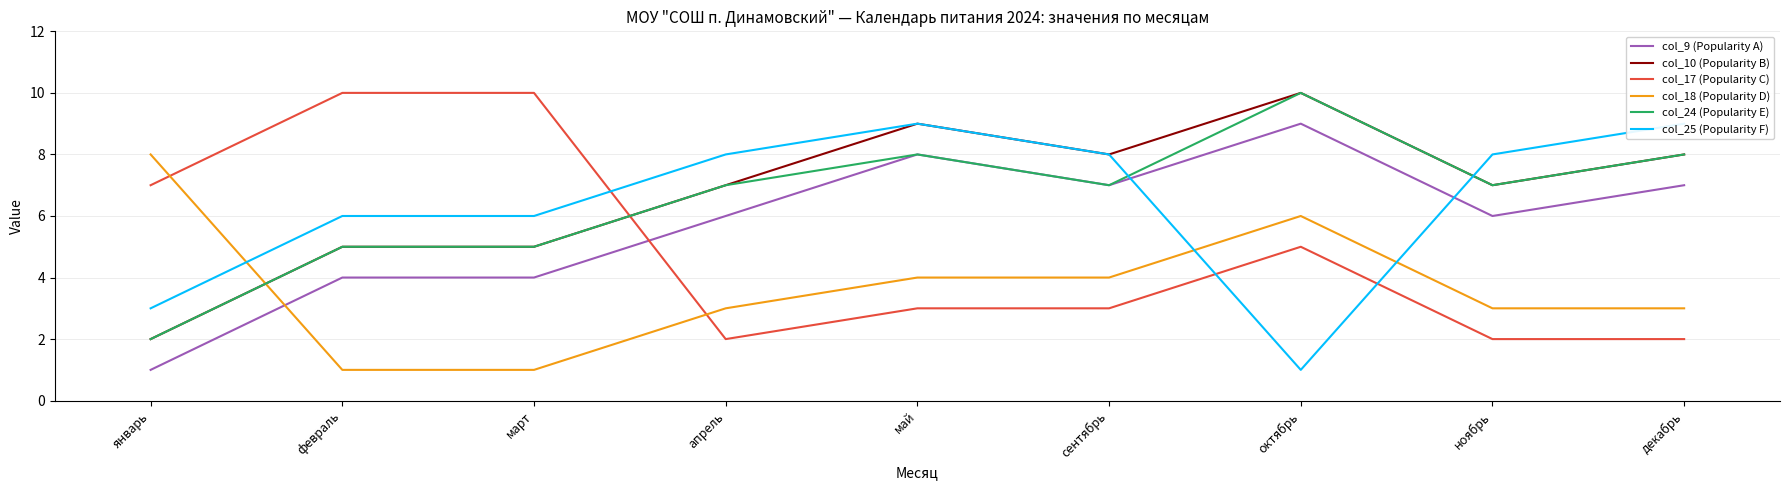

What is the spread (max minus min) of values at апрель?

6